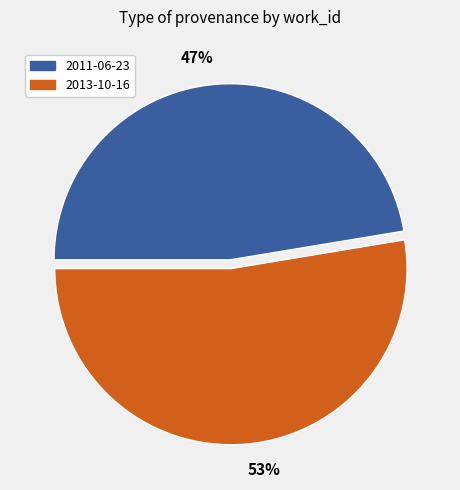

The 53% slice represents 62% of the pie. True or false?

False